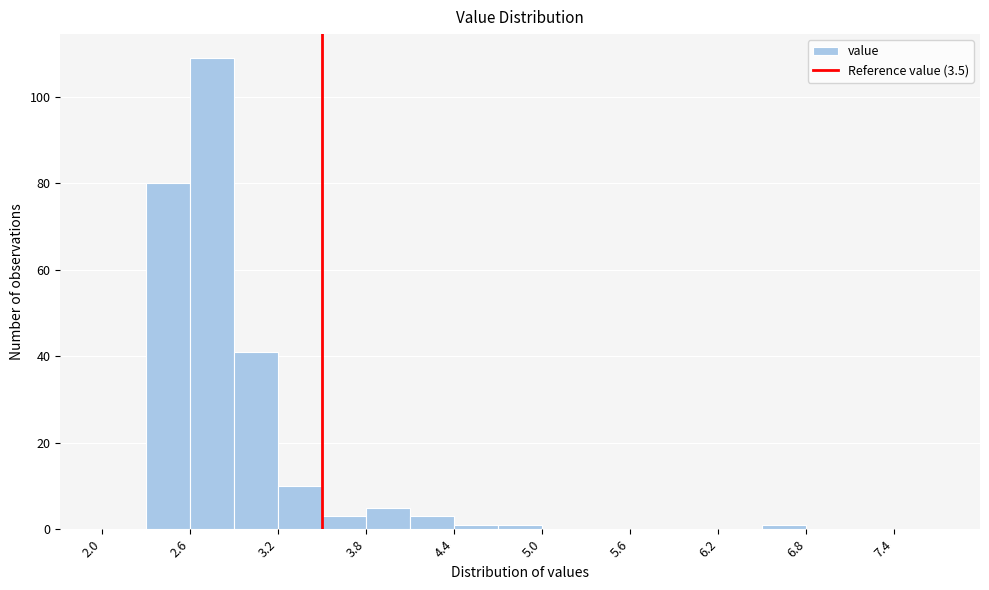

Read against the x-axis, roughly where is the centre of the tallest bar?

2.8